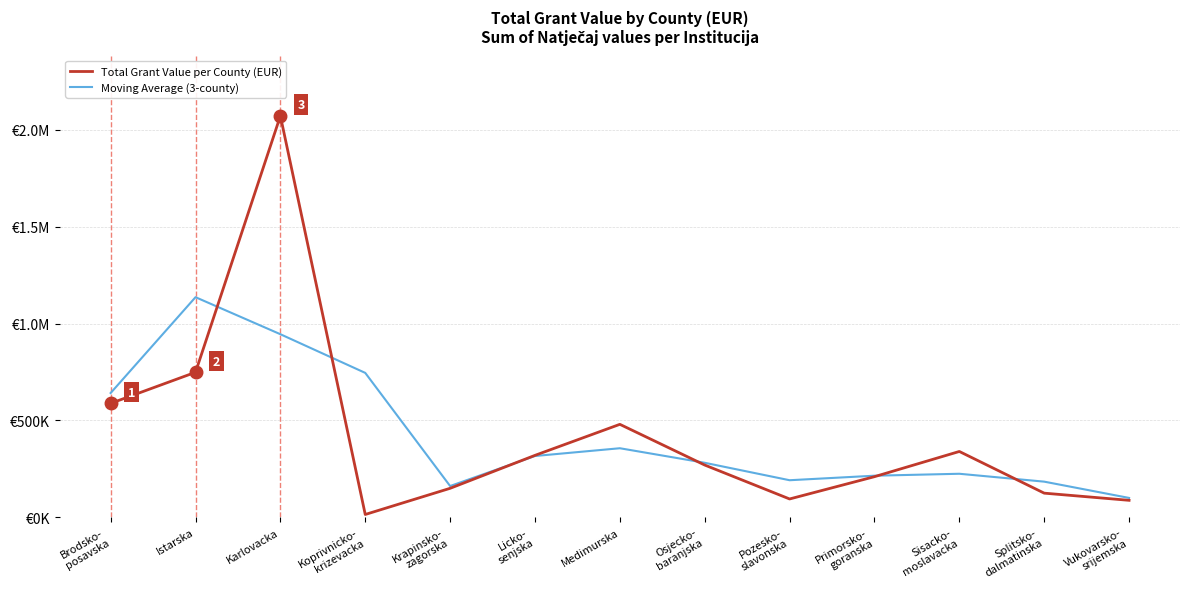

What are all the series names shown in the legend?

Total Grant Value per County (EUR), Moving Average (3-county)